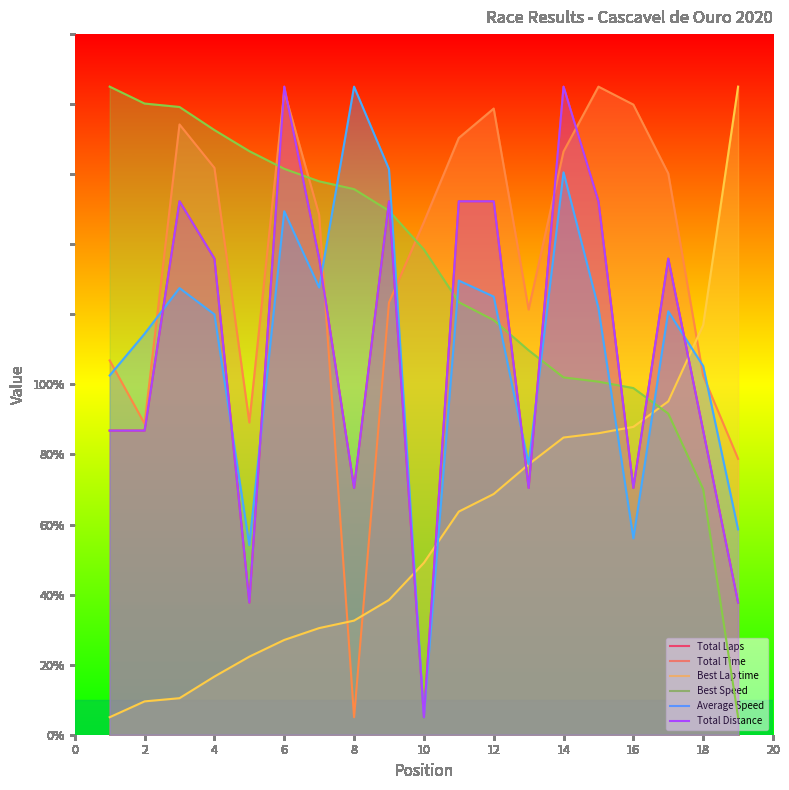

What is the difference between the second highest and second lowest values in the Total Time series?

105.0